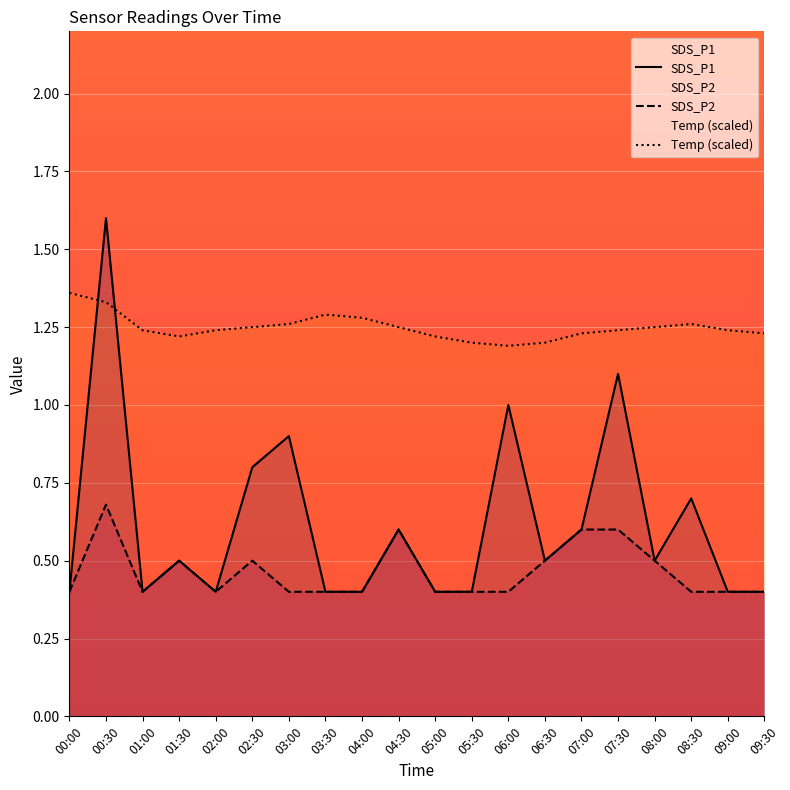

True or false: Temp and SDS_P2 cross at least once.

False